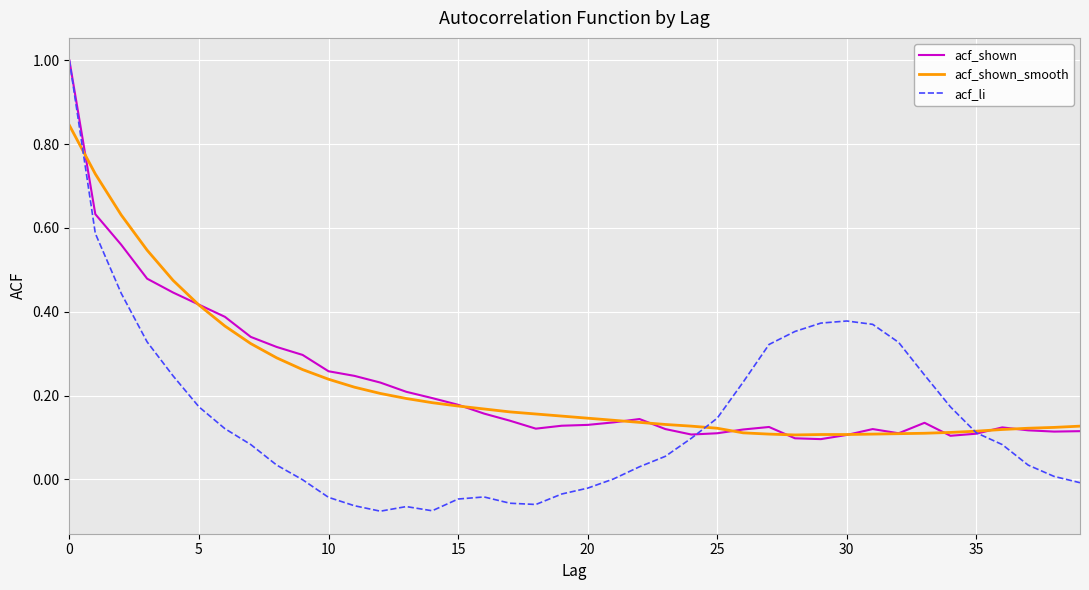

Which series has the widest spread of values?

acf_li